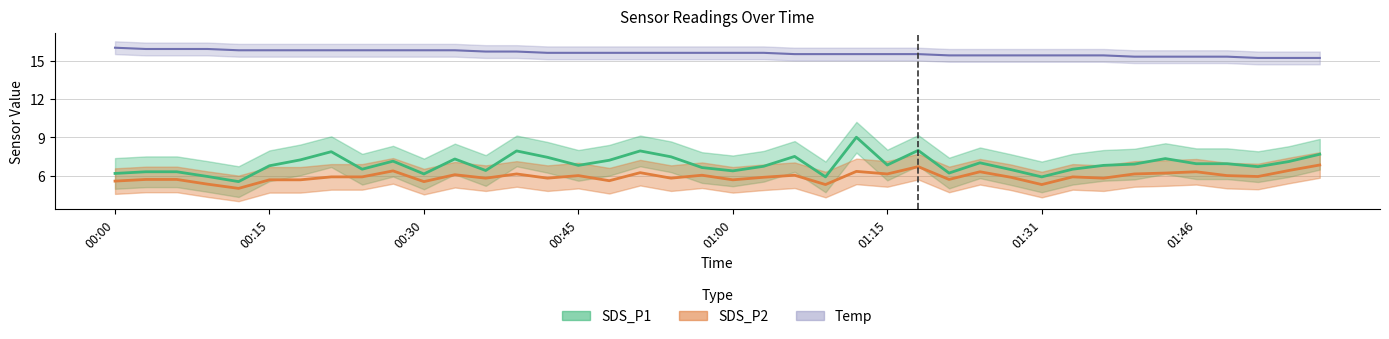

What position from the left is 00:54?

19